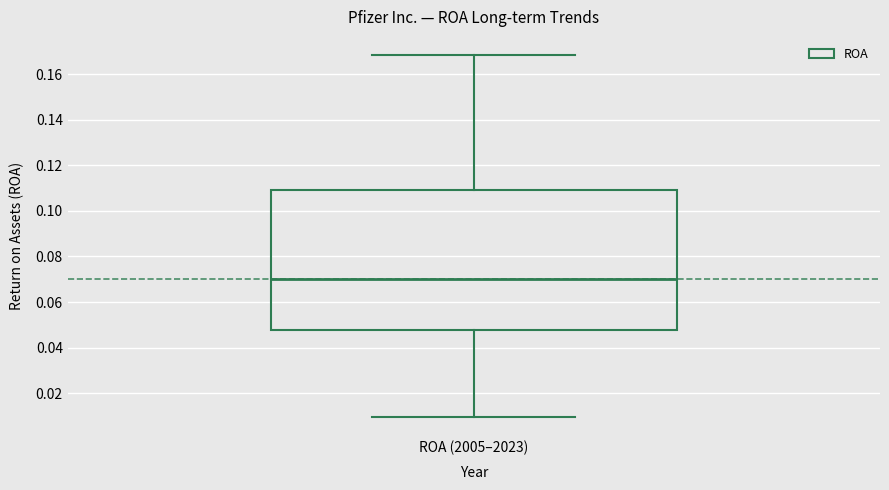

Transcribe this box plot: give where the median line is, the range the box spans, and where the two whiskers end, as read against the y-axis. The values are not printed on the chart, so give them approximately, as read against the axis.

median 0.070, box 0.048 to 0.110, whiskers 0.010 to 0.168